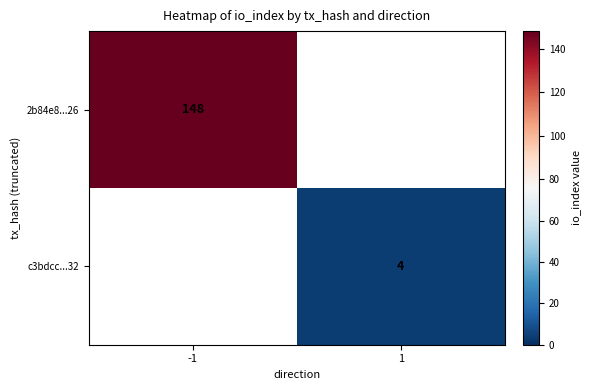

How many categories are shown in the chart?

2